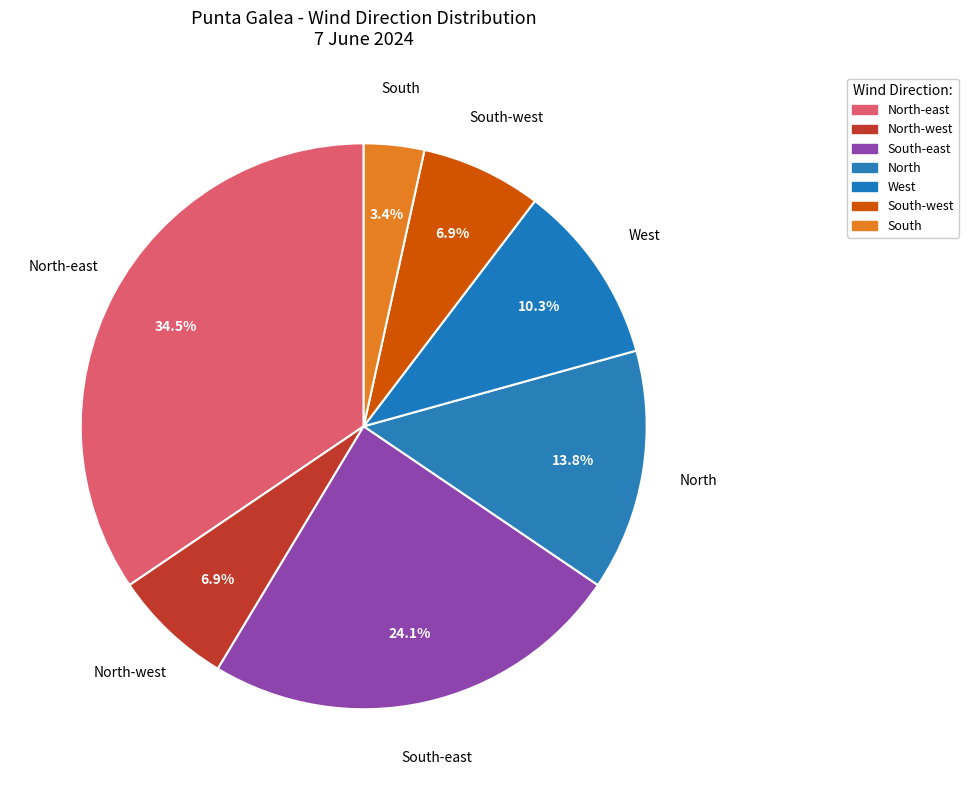

Count the number of slices in the pie.

7